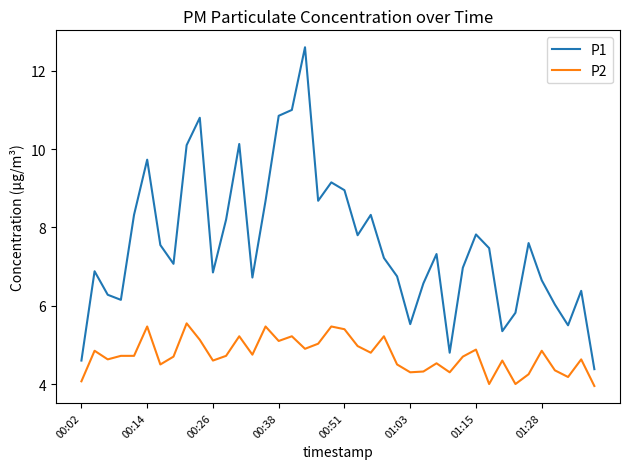

Which series has the largest range (max minus min)?

P1